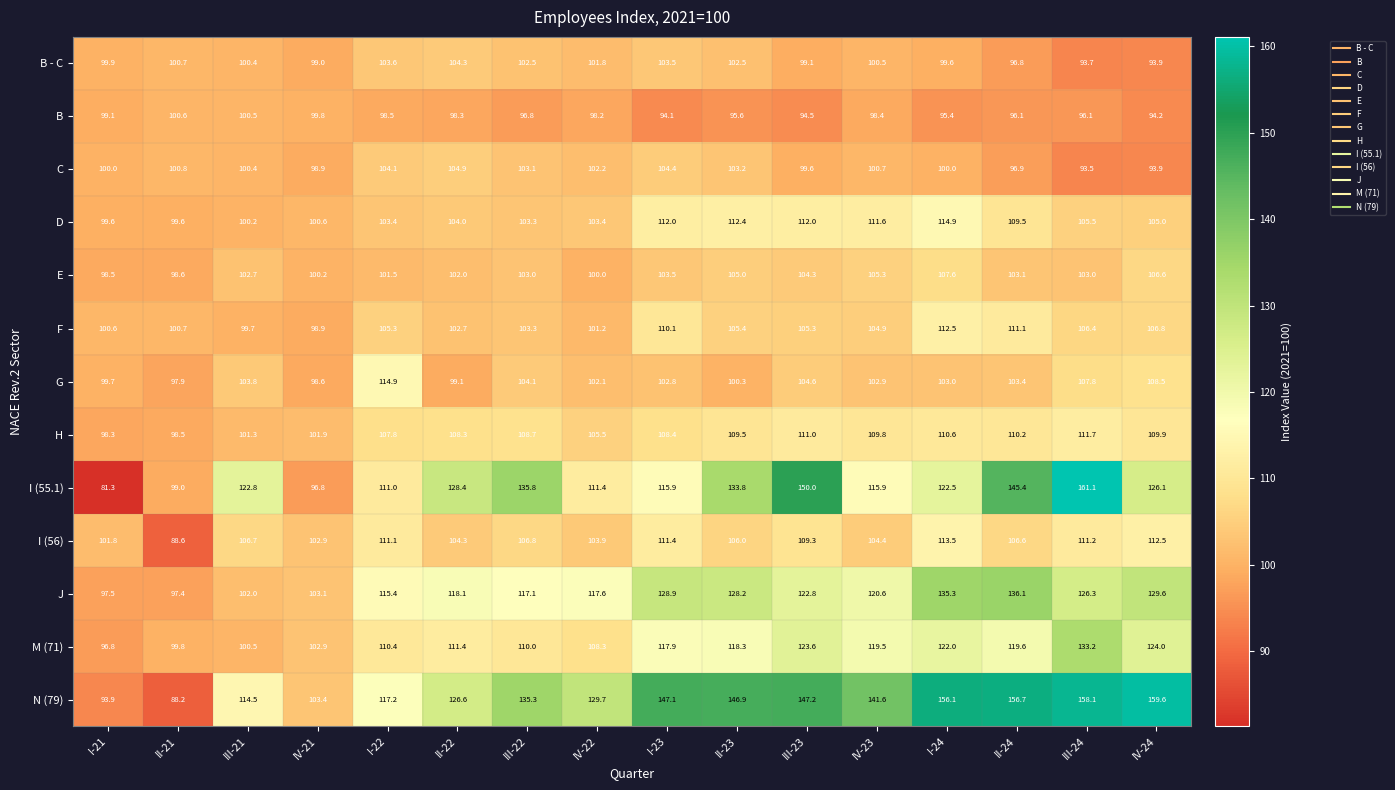

What is the sum of the F values at IV-23 and II-24?

216.0